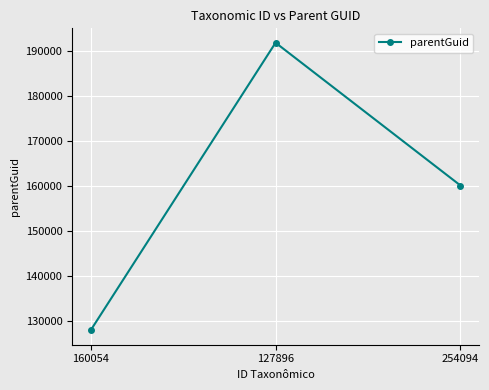

What is the difference between the second highest and minimum values?

32158